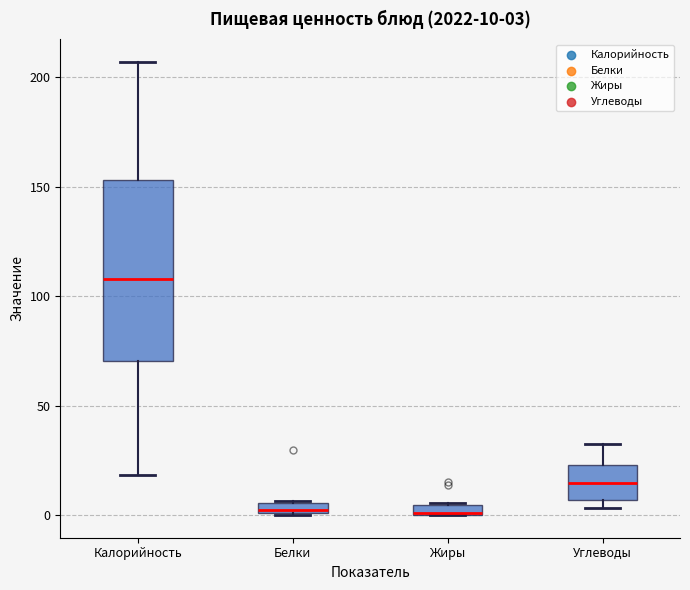

Which box is the tallest, from its lower edge to its upper edge?

Калорийность